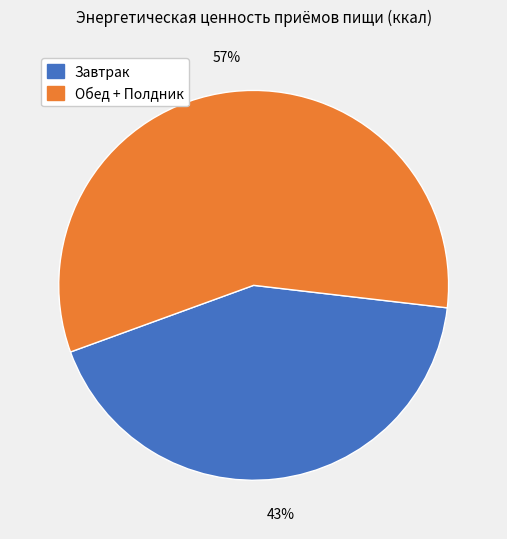

How many slices are in this pie chart?

2